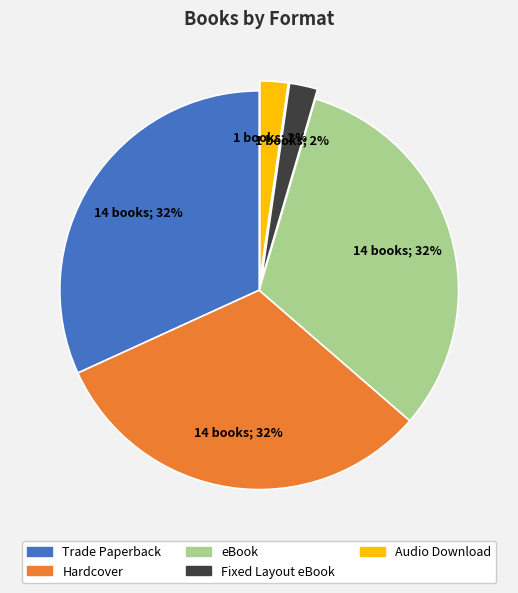

To the nearest percent, what is the average slice percentage?

20%